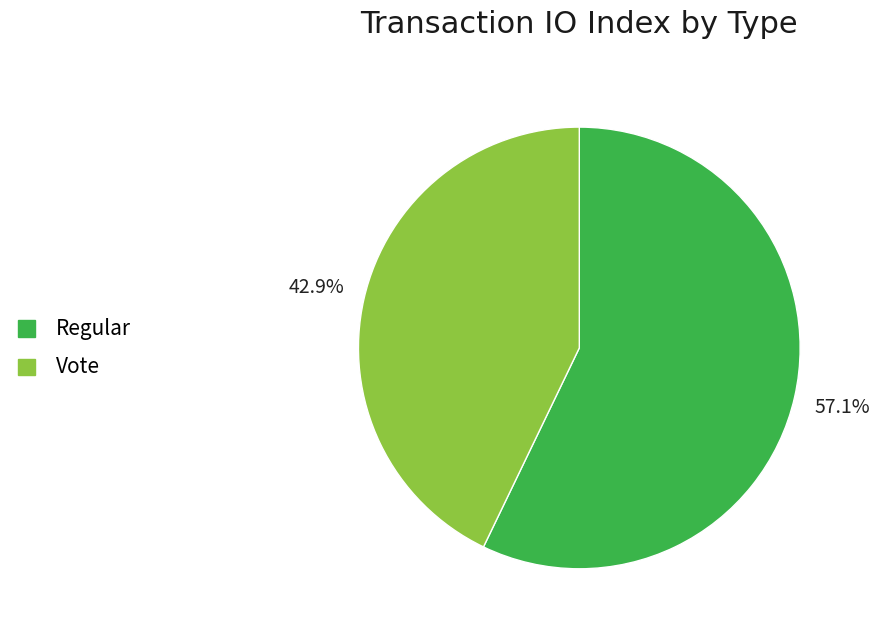

What percentage do Vote and Regular together represent?

100.0%